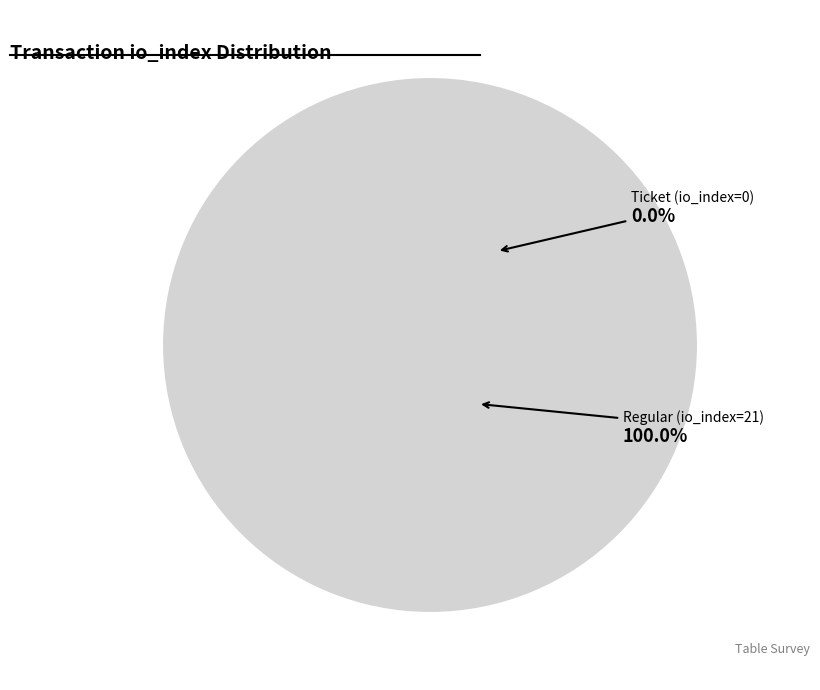

What is the total percentage of Regular (io_index=21) and Ticket (io_index=0)?

100.0%